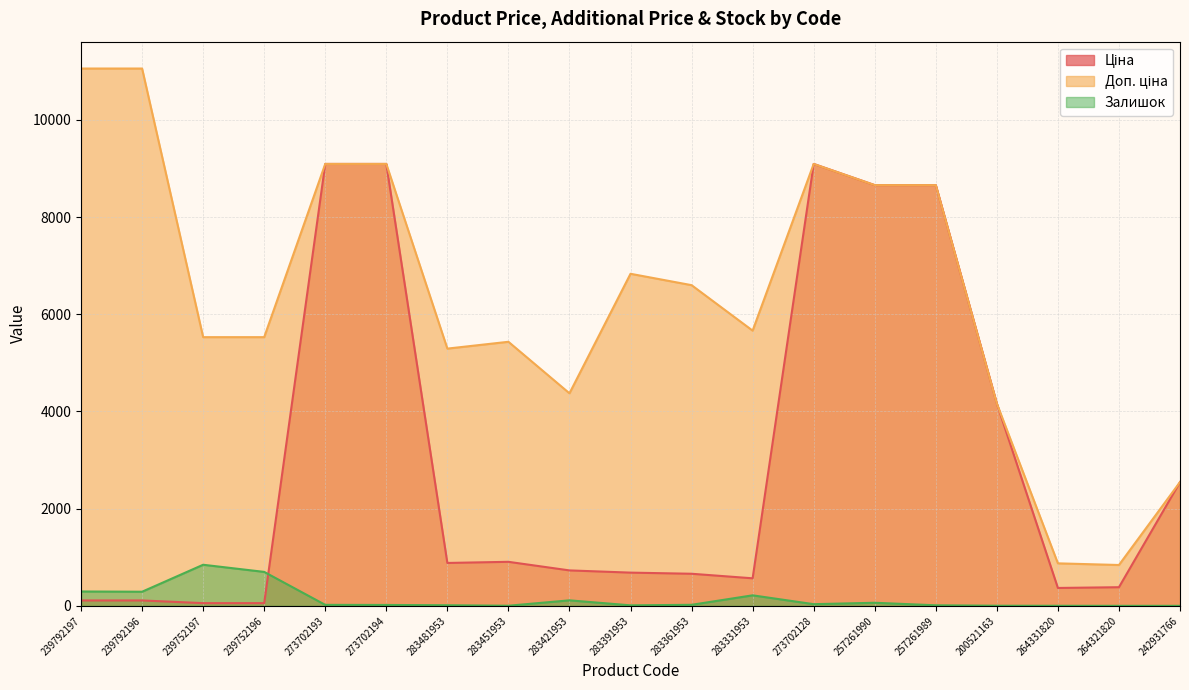

Which series has the widest spread of values?

Доп. ціна